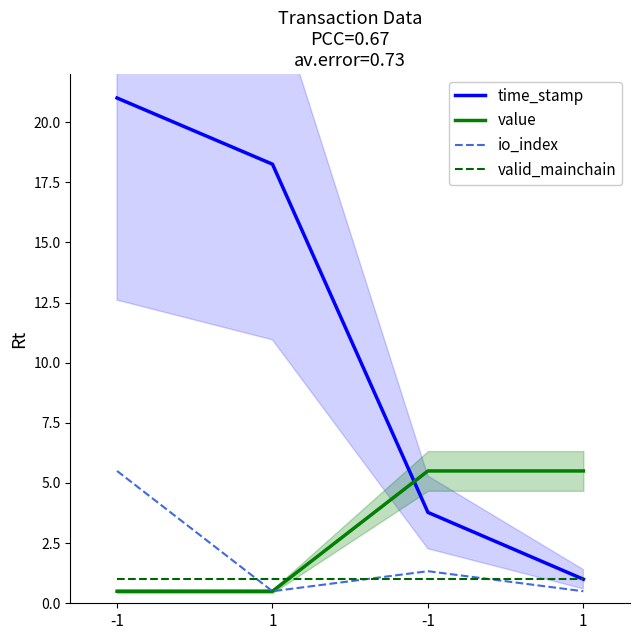

What is the difference between the maximum and minimum values in the value series?

5.0